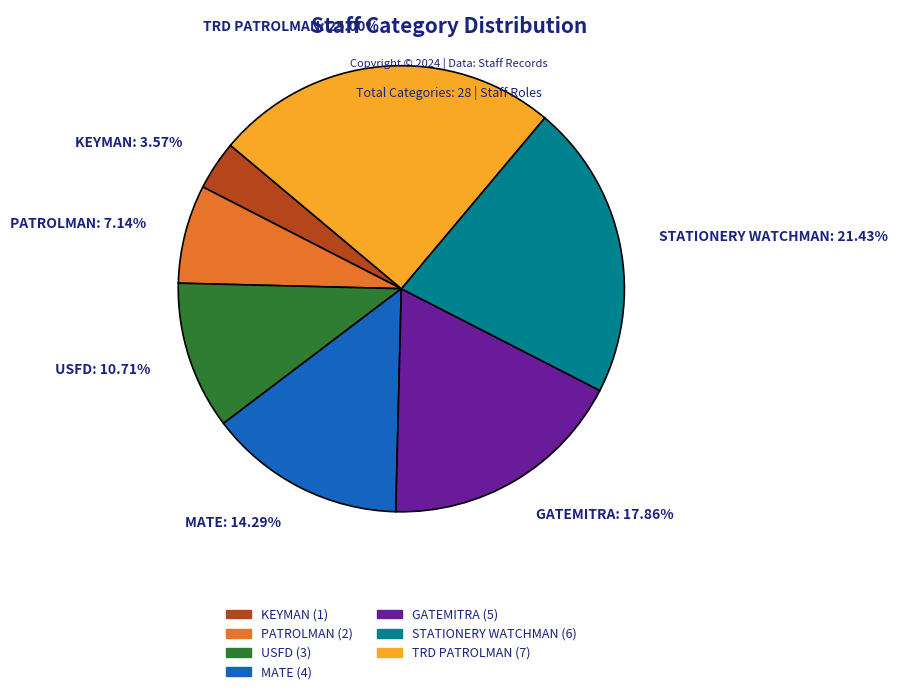

What is the smallest slice in the pie chart?

KEYMAN